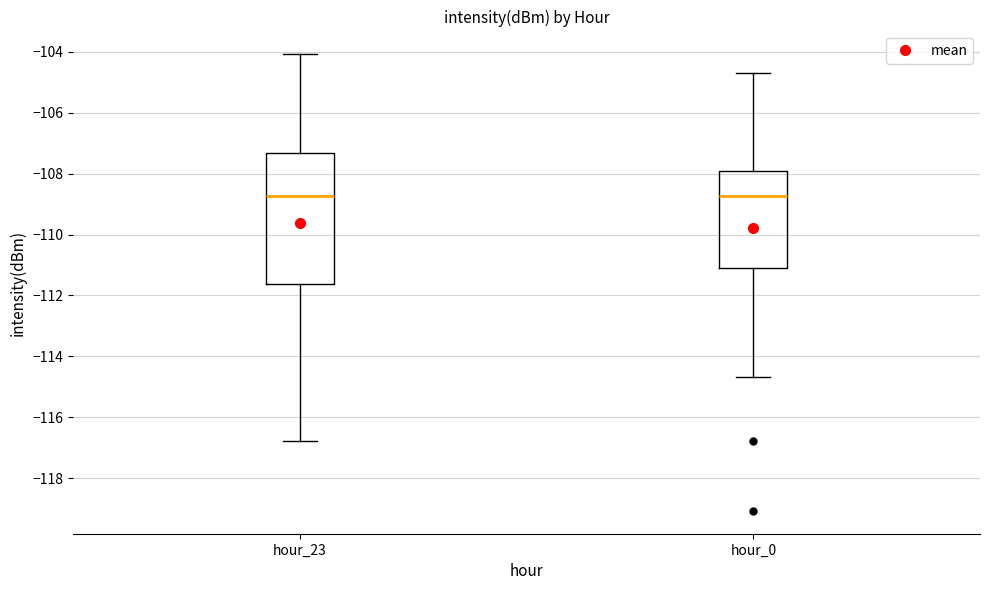

Reading left to right, transcribe this box plot: for each box, give where its median line is, the range the box spans, and where its two whiskers end, as read against the y-axis. The values are not printed on the chart, so give them approximately, as read against the axis.

hour_23: median -108.8, box -111.6 to -107.4, whiskers -116.8 to -104.0
hour_0: median -108.8, box -111.0 to -108.0, whiskers -114.6 to -104.6